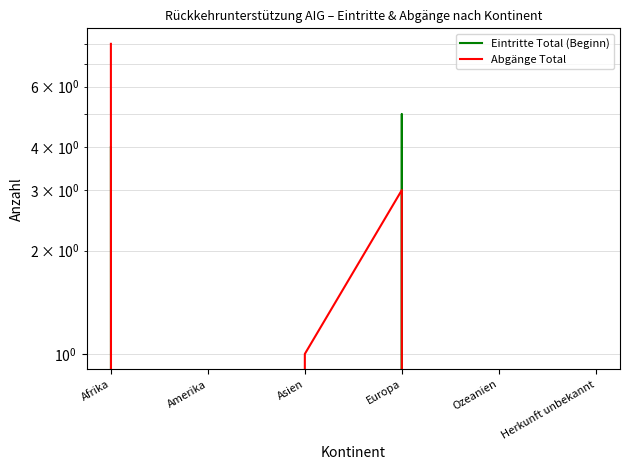

Where do Abgänge Total and Eintritte Total (Beginn) first cross each other?

Asien and Europa